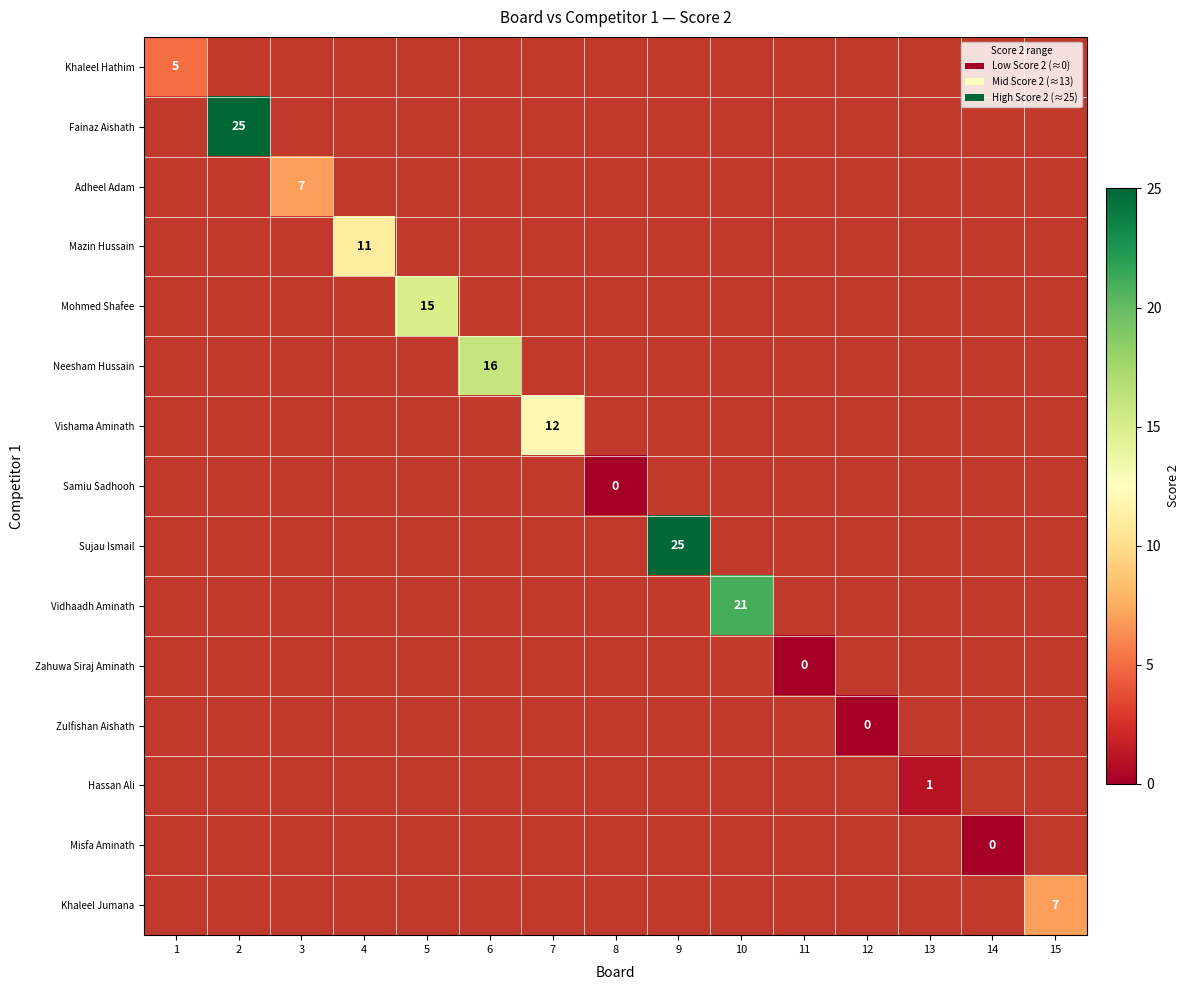

At how many categories does at least one series exceed 13?

5